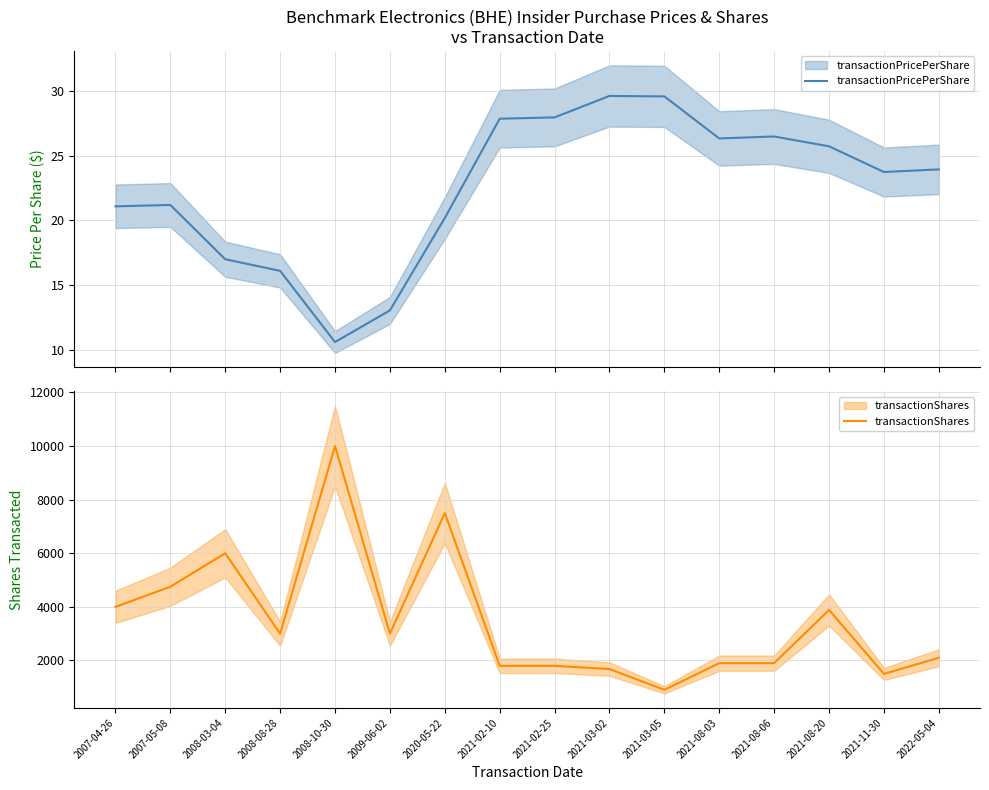

What are all the series names shown in the legend?

transactionPricePerShare, transactionShares